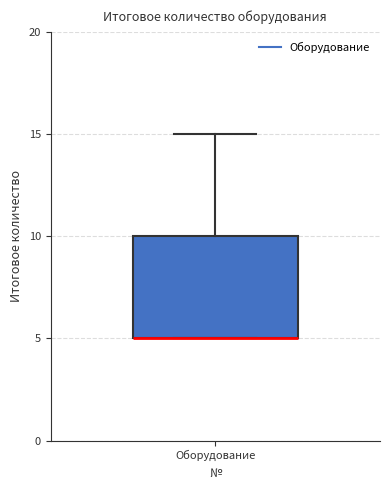

Transcribe this box plot: give where the median line is, the range the box spans, and where the two whiskers end, as read against the y-axis. The values are not printed on the chart, so give them approximately, as read against the axis.

median 5 (drawn on the box's lower edge), box 5 to 10, whiskers 5 to 15